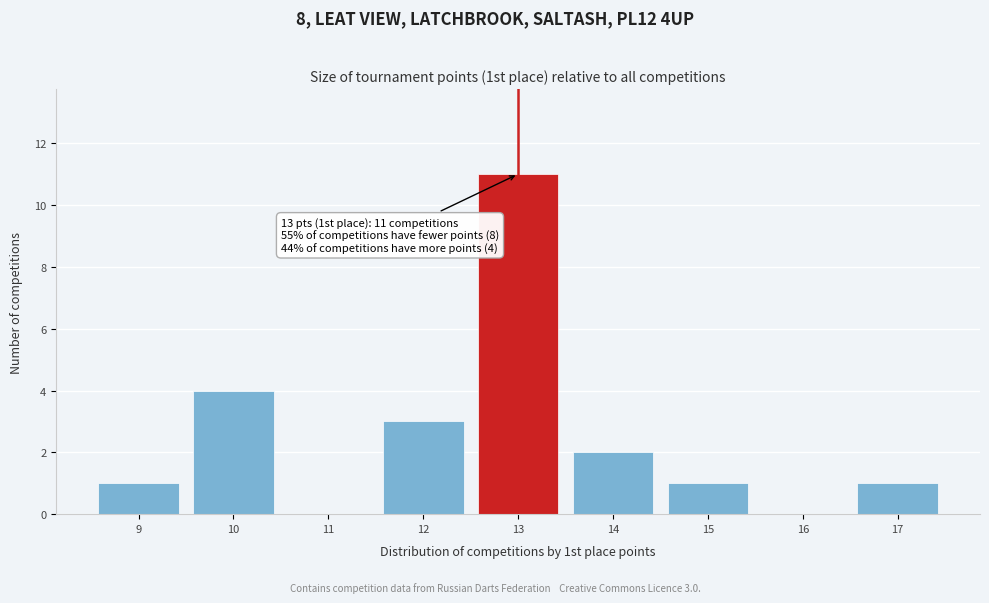

Which range on the x-axis has the tallest bar?

12.5 to 13.5